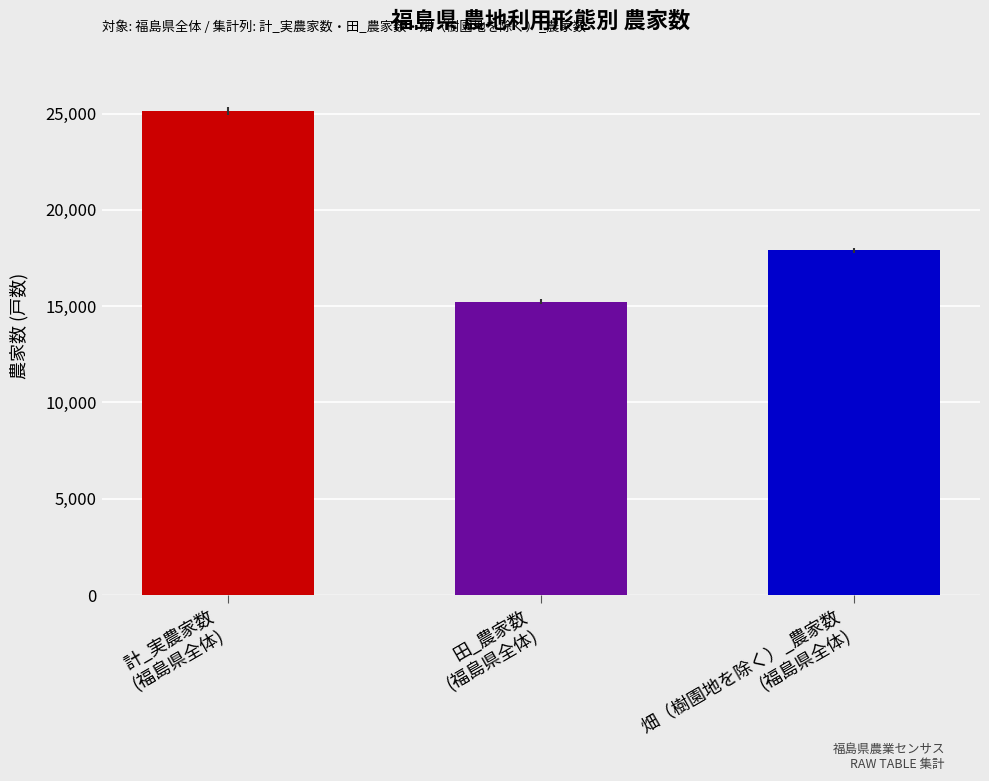

The 計_実農家数 series shows 1256 at 福島市. True or false?

False